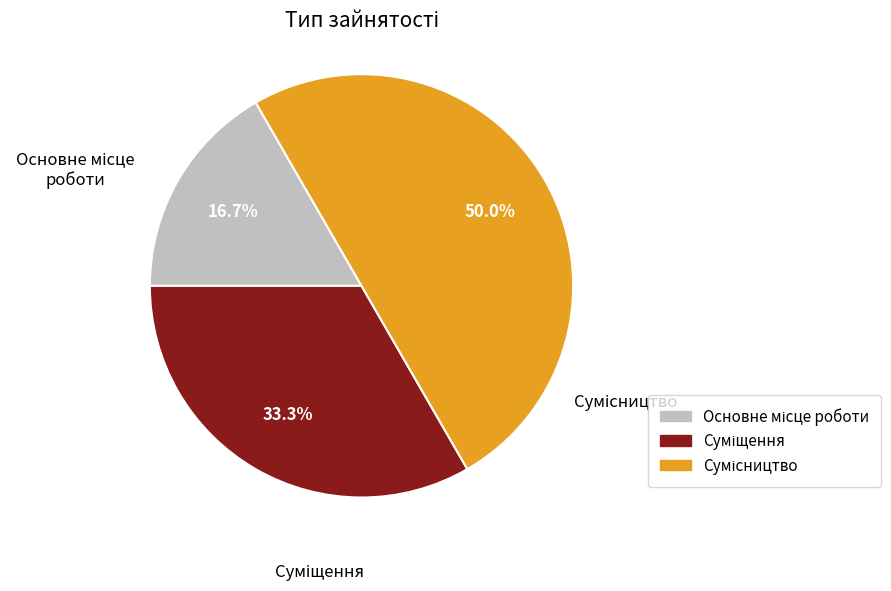

To the nearest percent, what is the difference between the largest and smallest slice percentages?

33%